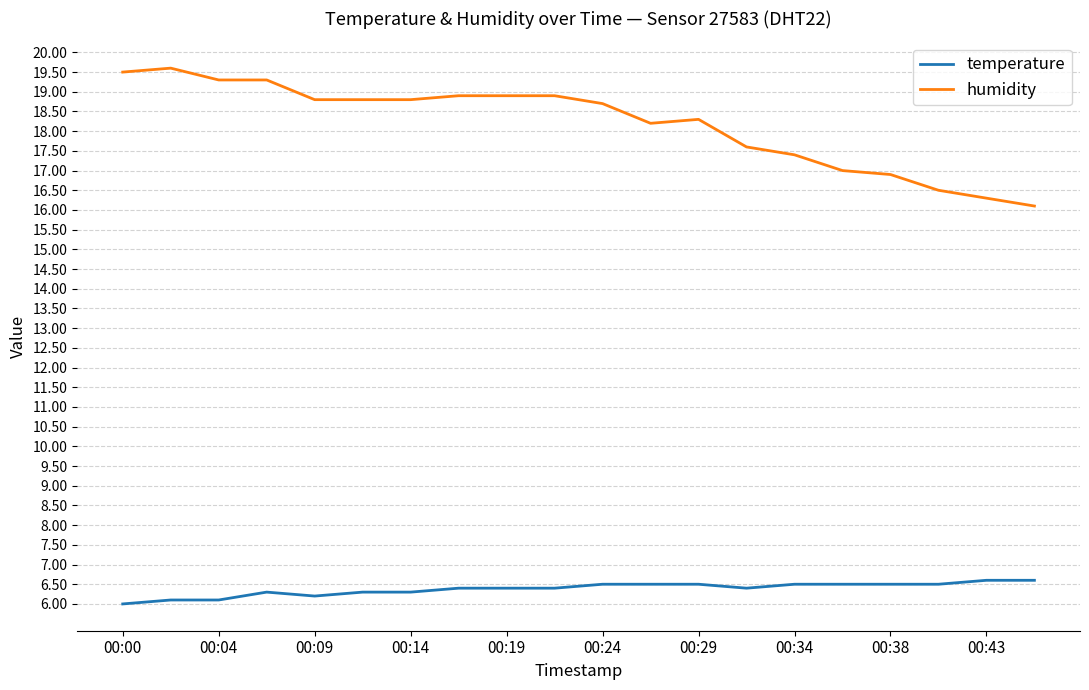

Which series has the widest spread of values?

humidity